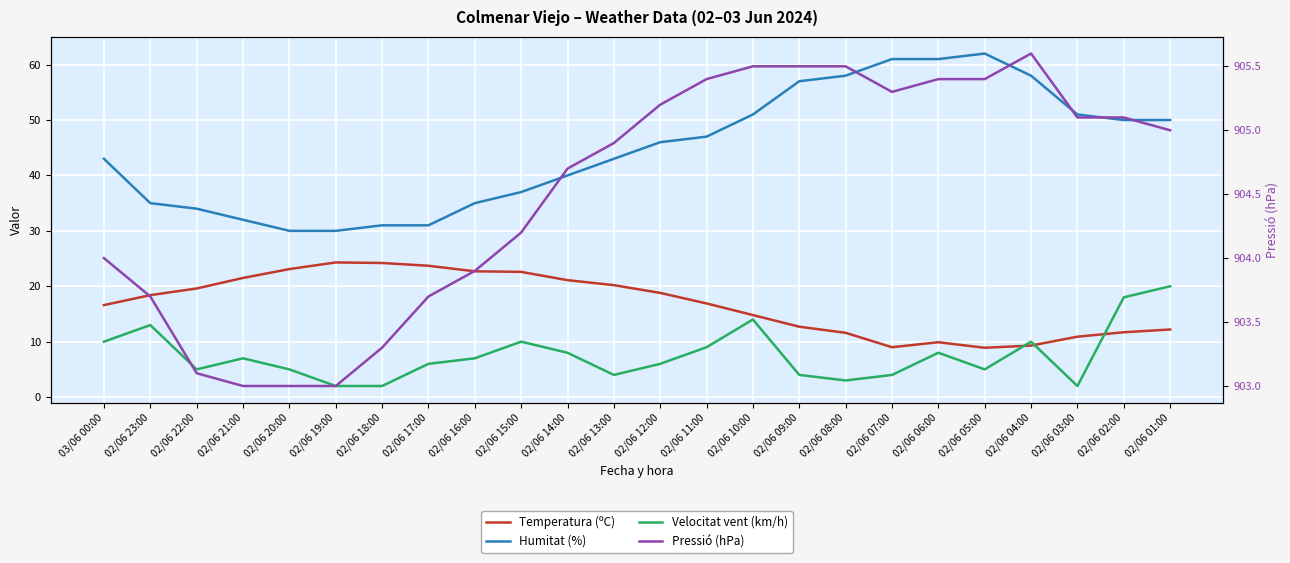

How many distinct data groups are displayed?

4